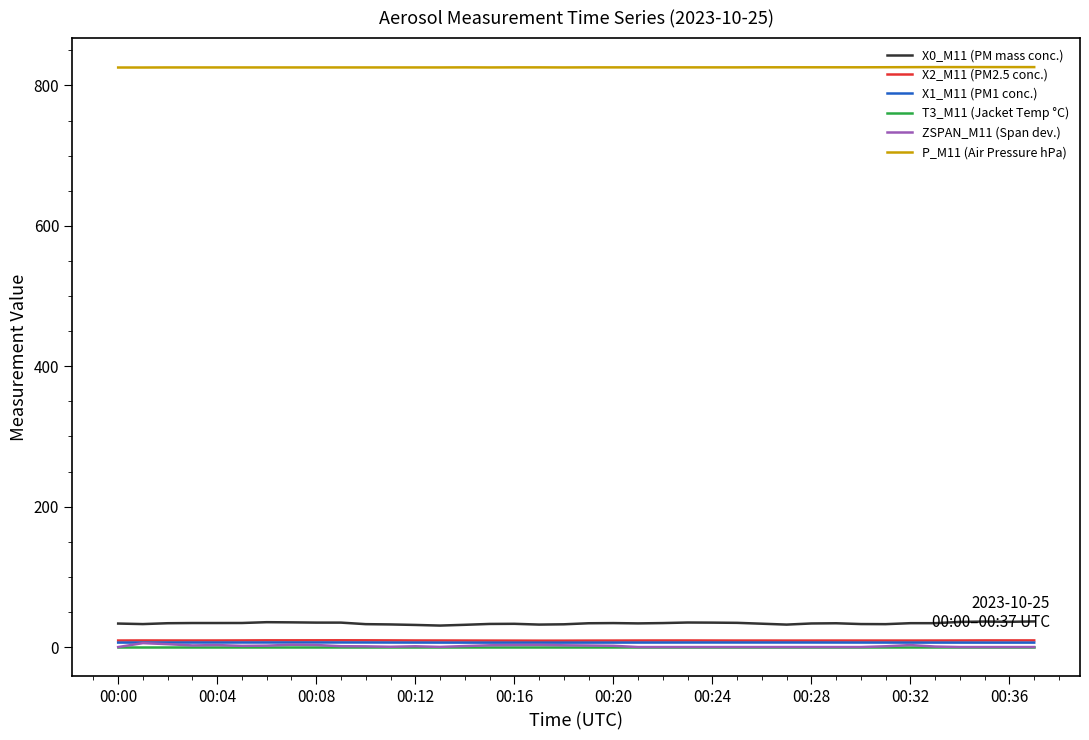

Does the chart display data point markers on the line(s)?

No